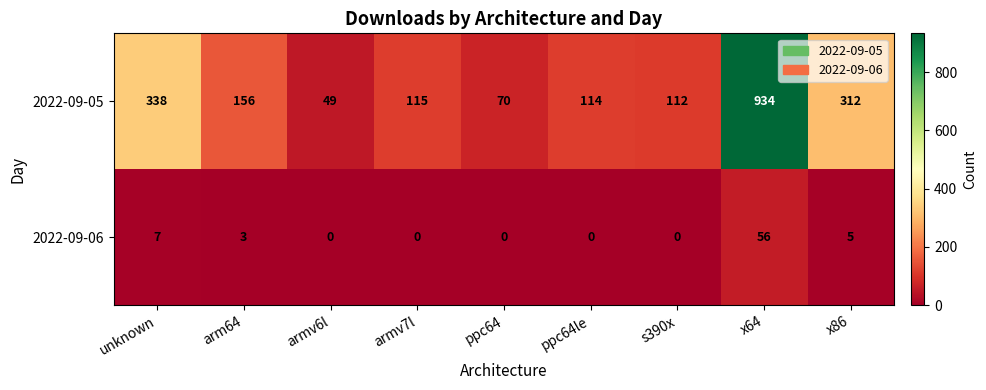

Reading left to right, extract all data points from this chart.

2022-09-05: 338	156	49	115	70	114	112	934	312
2022-09-06: 7	3	0	0	0	0	0	56	5